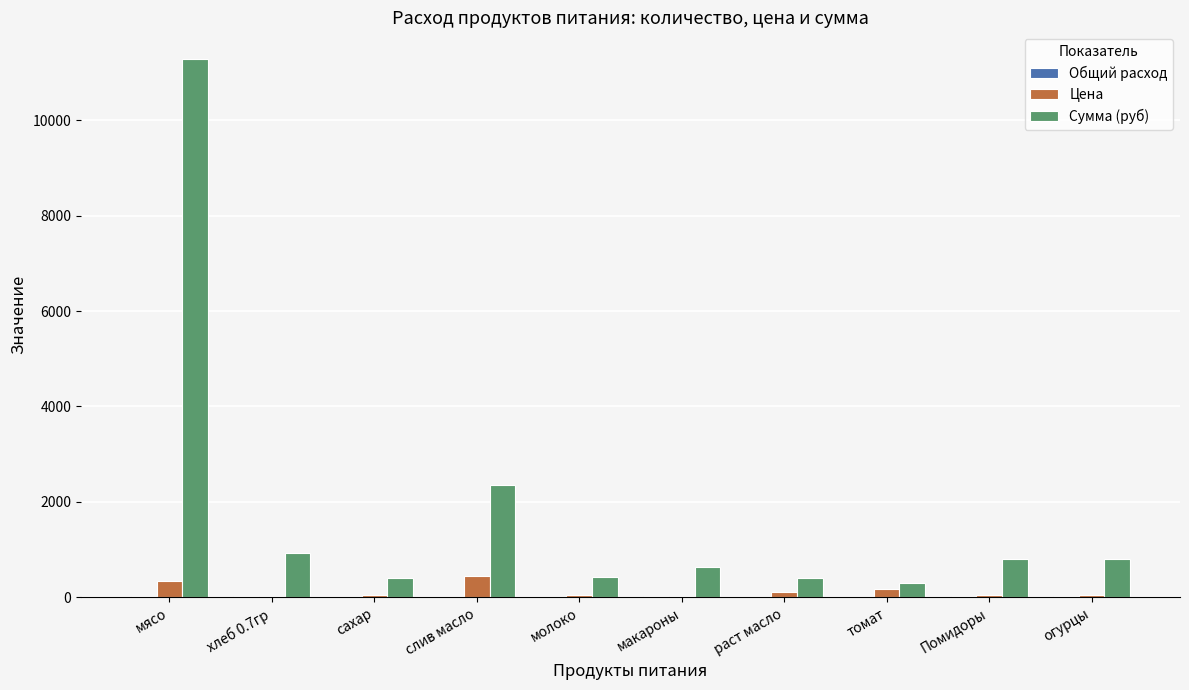

At which category is the sum across all series the highest?

мясо